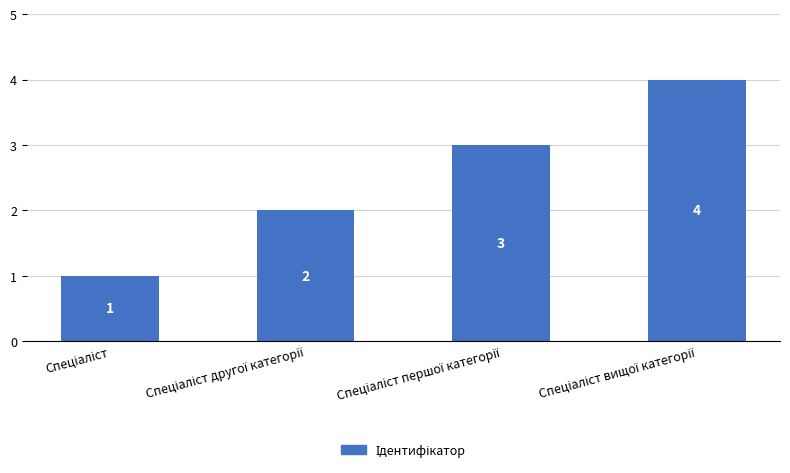

Count the number of data series in this chart.

1